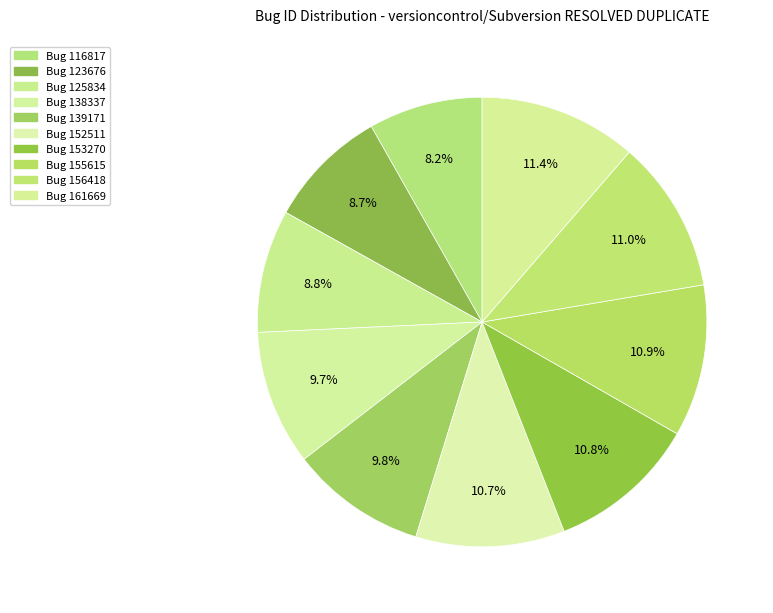

How many segments does this pie chart have?

10